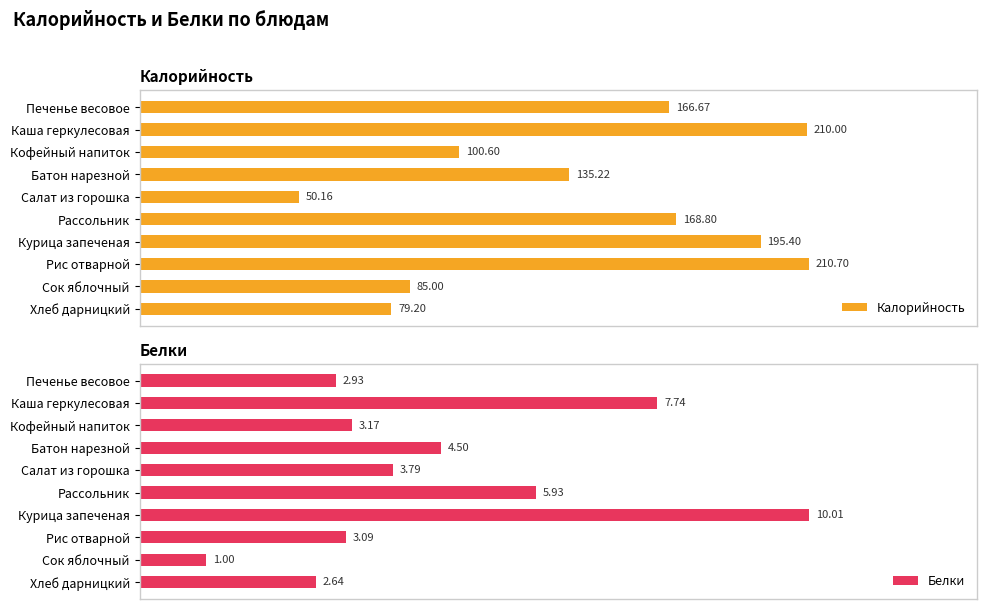

What is the difference between the maximum and second lowest values in the Калорийность series?

131.5